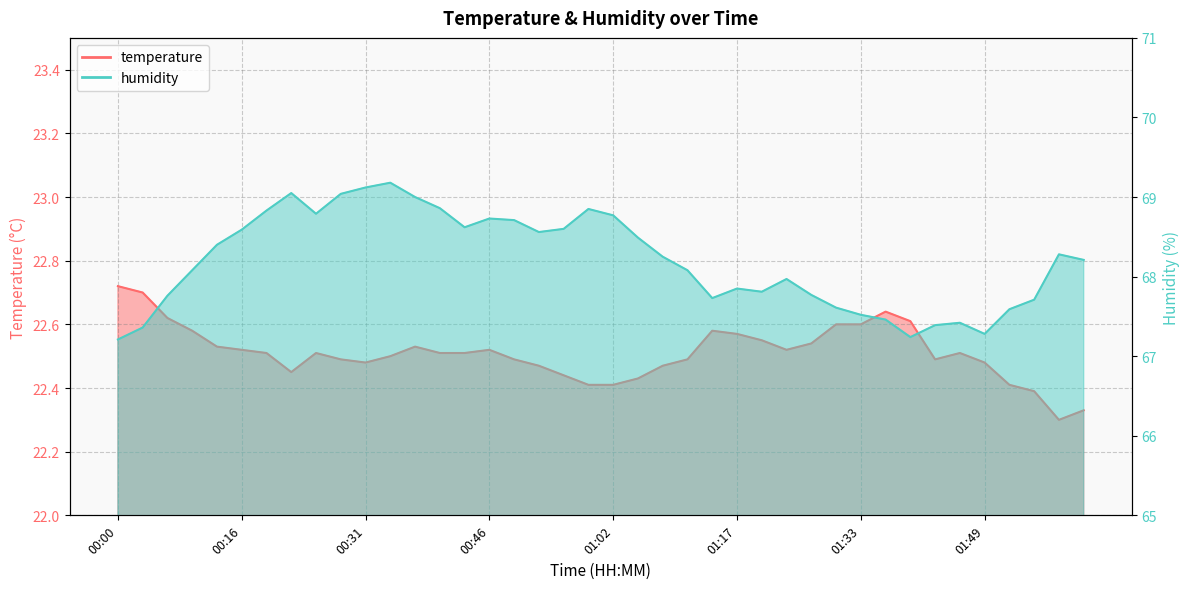

What are all the series names shown in the legend?

temperature, humidity